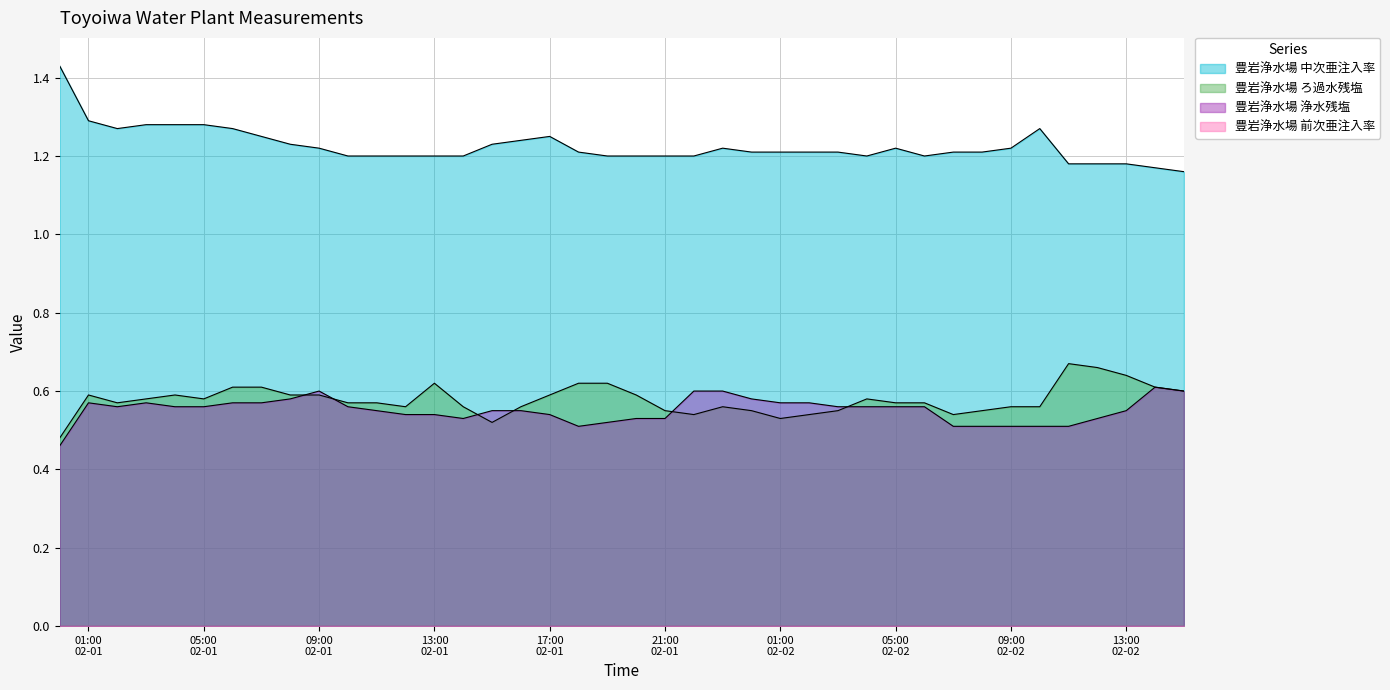

Between 2015-02-02 07:00 and 2015-02-02 00:00, which is larger?

2015-02-02 07:00